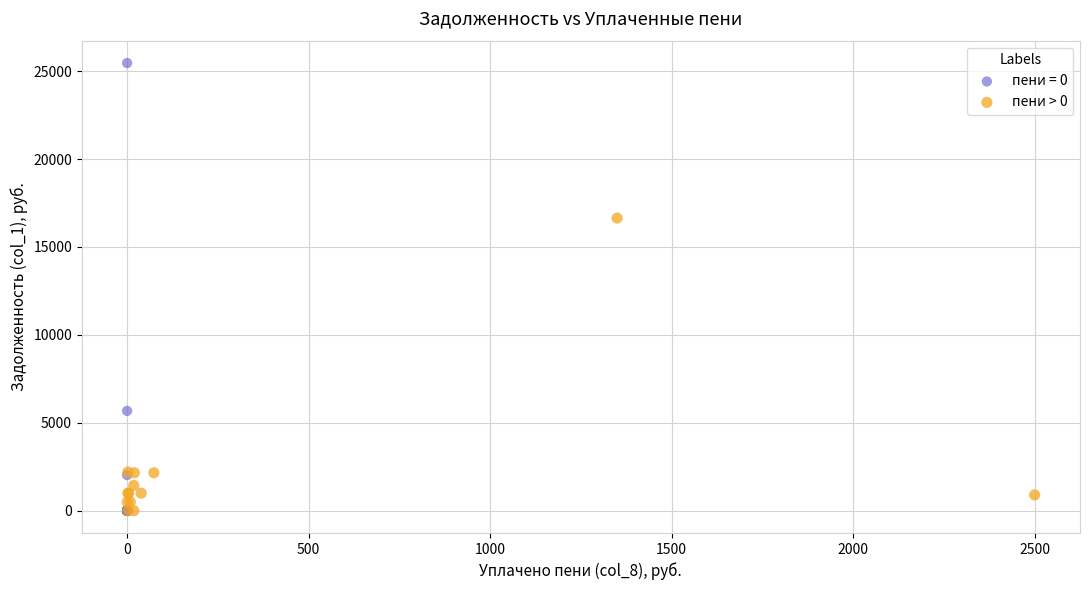

What are all the series names shown in the legend?

пени = 0, пени > 0